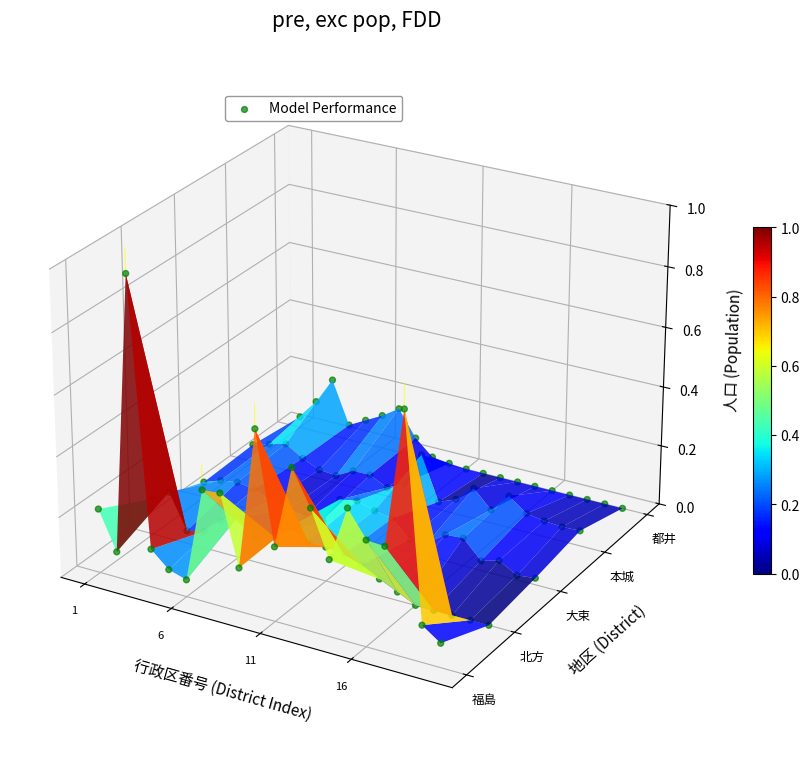

The chart shows a value of -0.1 at 8. True or false?

False